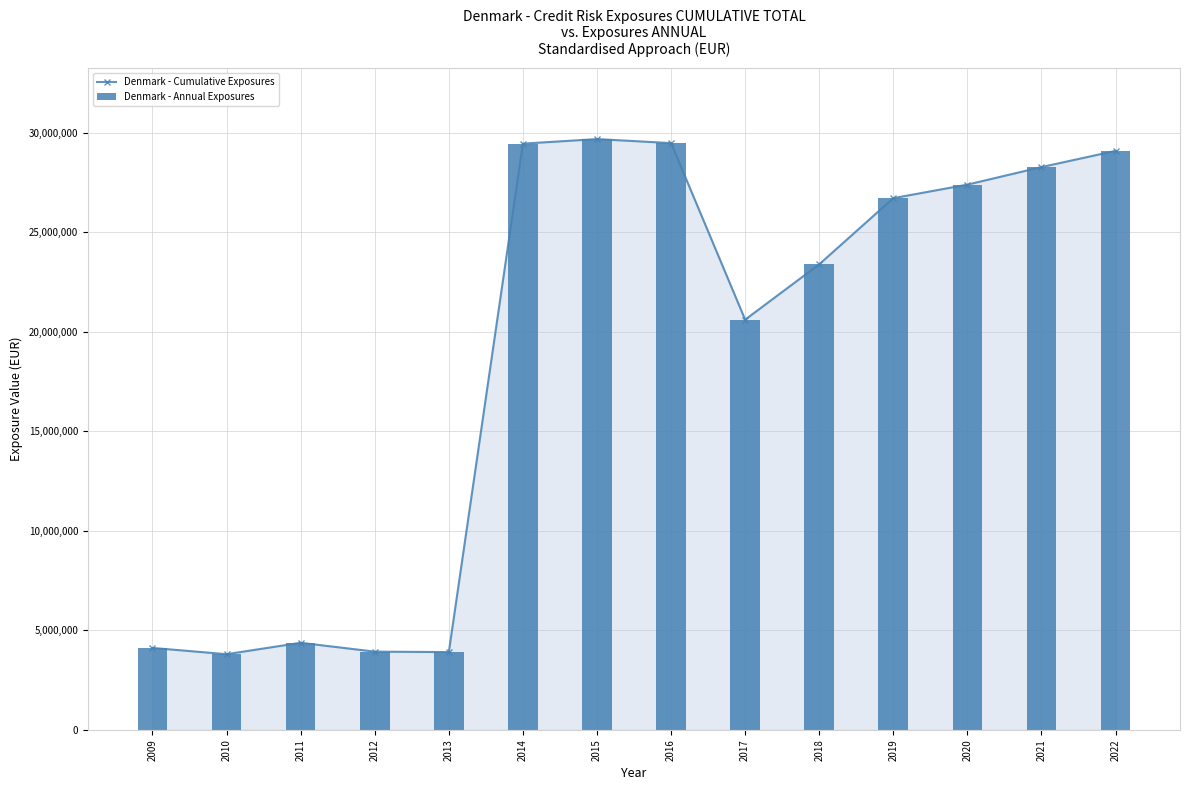

How many categories are shown in the chart?

14